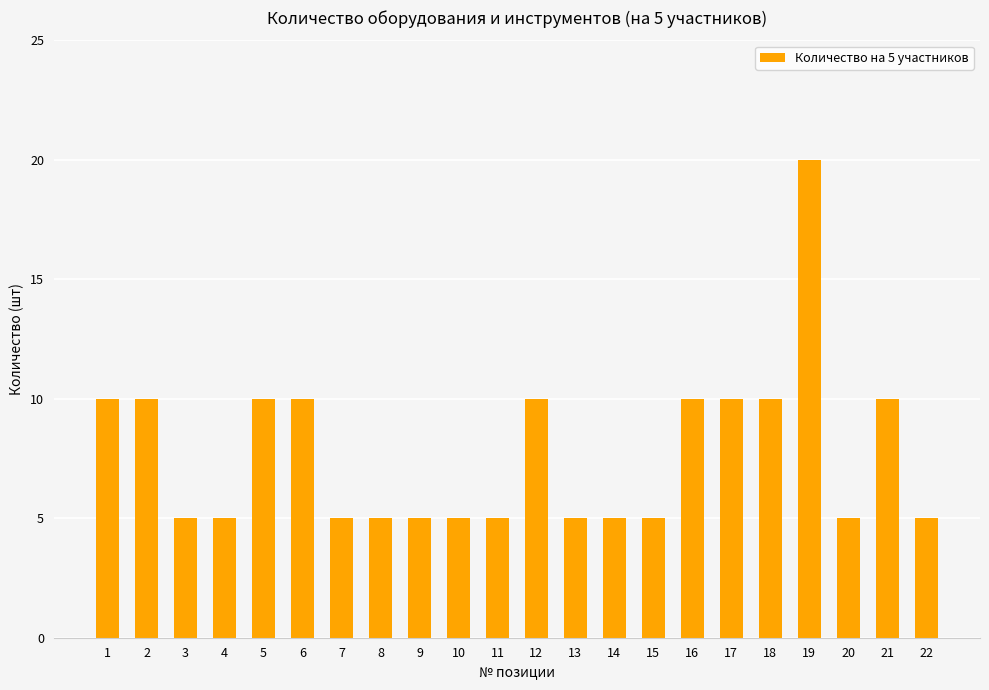

Does the chart contain any negative values?

No